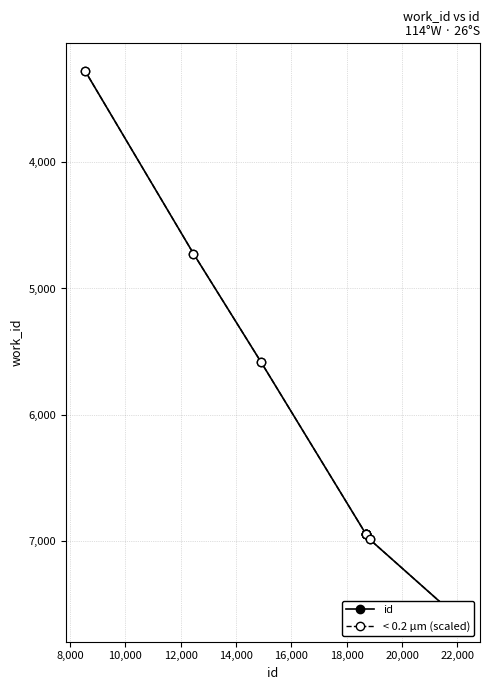

True or false: < 0.2 µm (scaled) and id cross at least once.

False